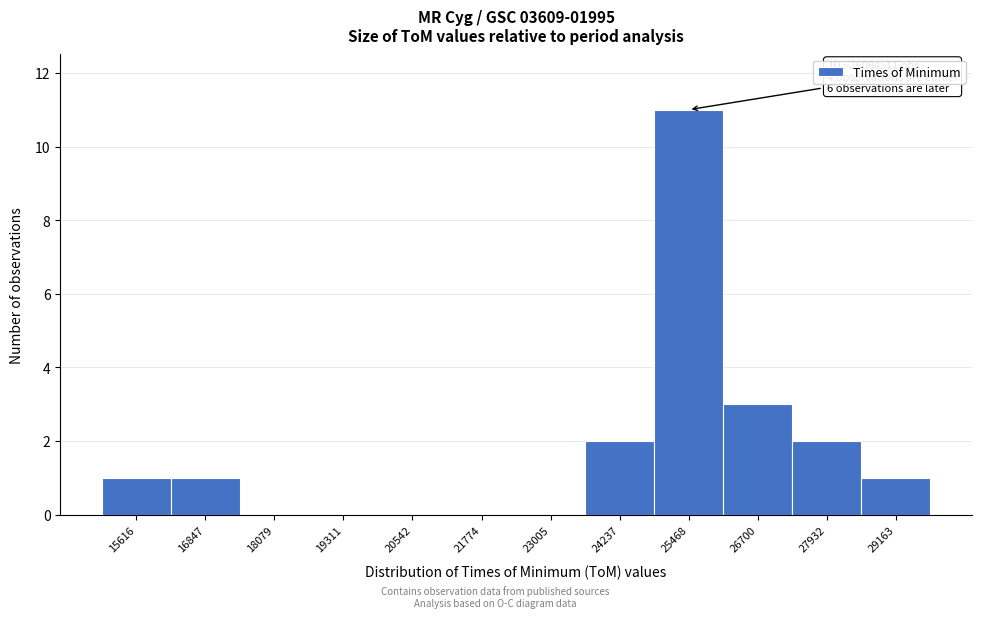

Reading right to left, what are all the values shown in this chart?

29163=1	27932=2	26700=3	25468=11	24237=2	23005=0	21774=0	20542=0	19311=0	18079=0	16847=1	15616=1